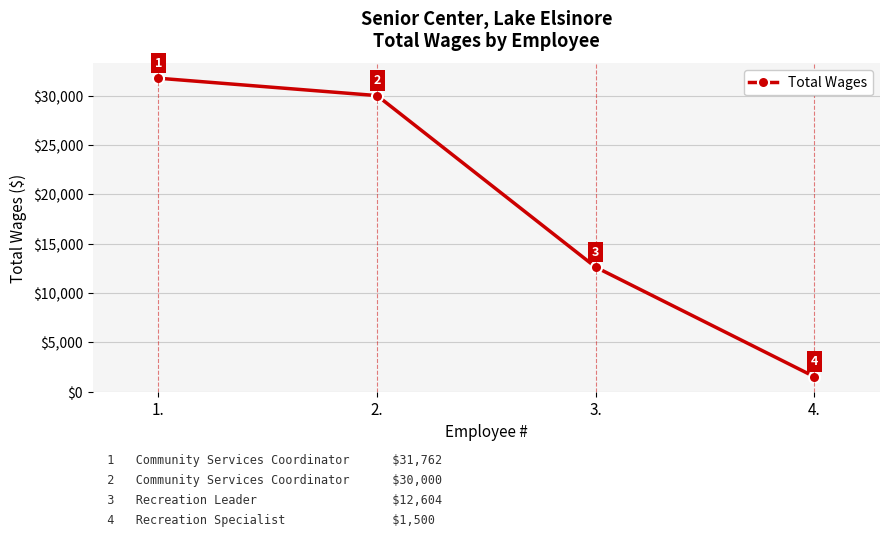

Reading left to right, transcribe all the data shown in this chart.

1.=31762	2.=30000	3.=12604	4.=1500